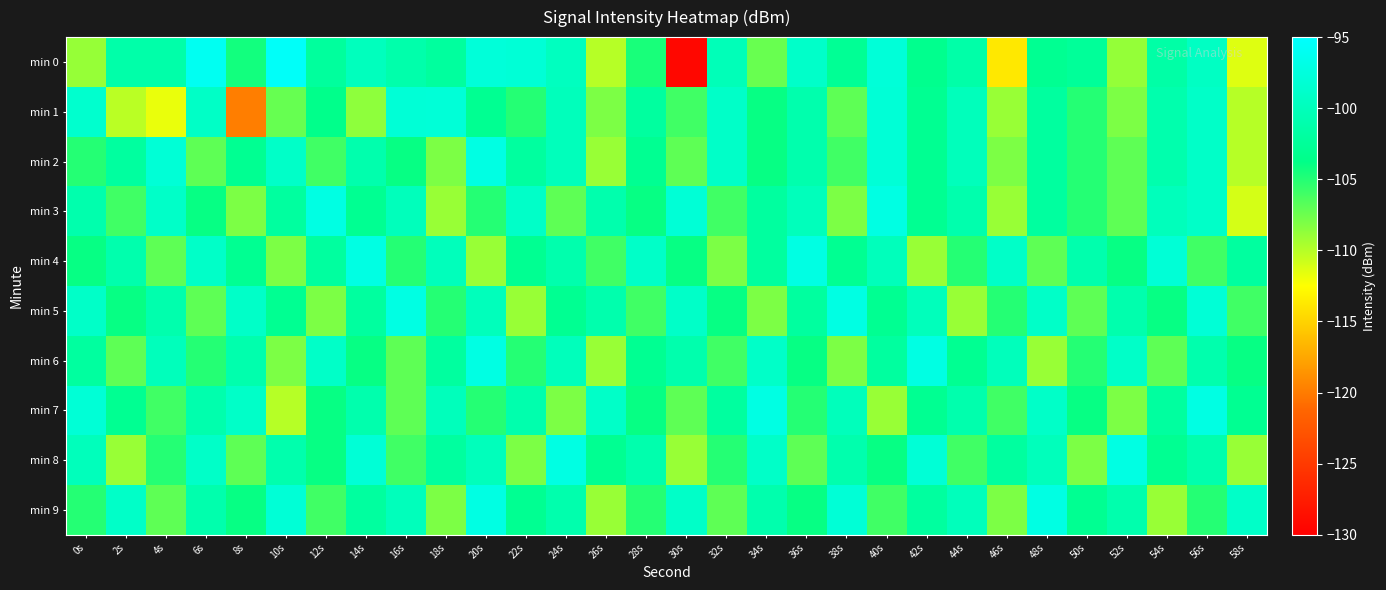

What is the maximum value shown in the chart?

-95.4